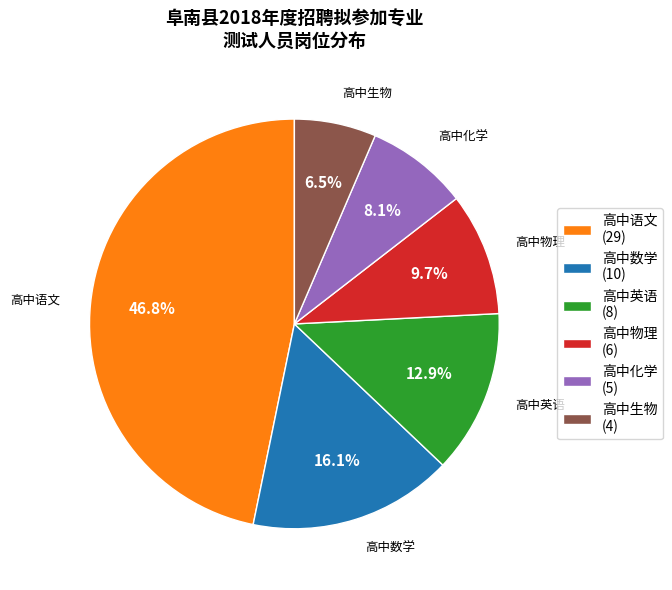

Which has a higher value, 高中语文 (29) or 高中生物 (4)?

高中语文 (29)